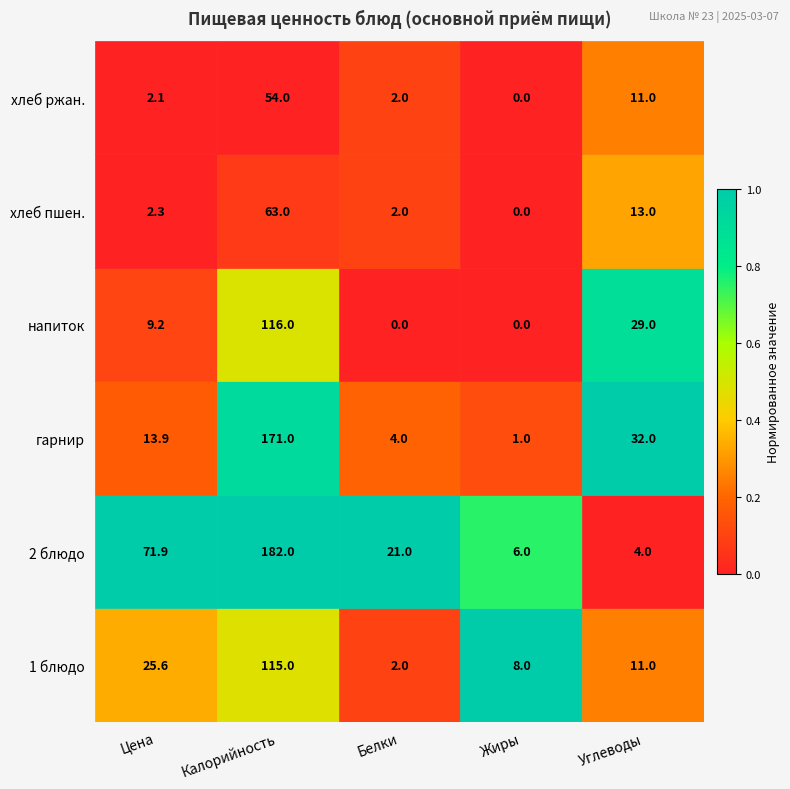

How many values in the напиток series are below 9?

2